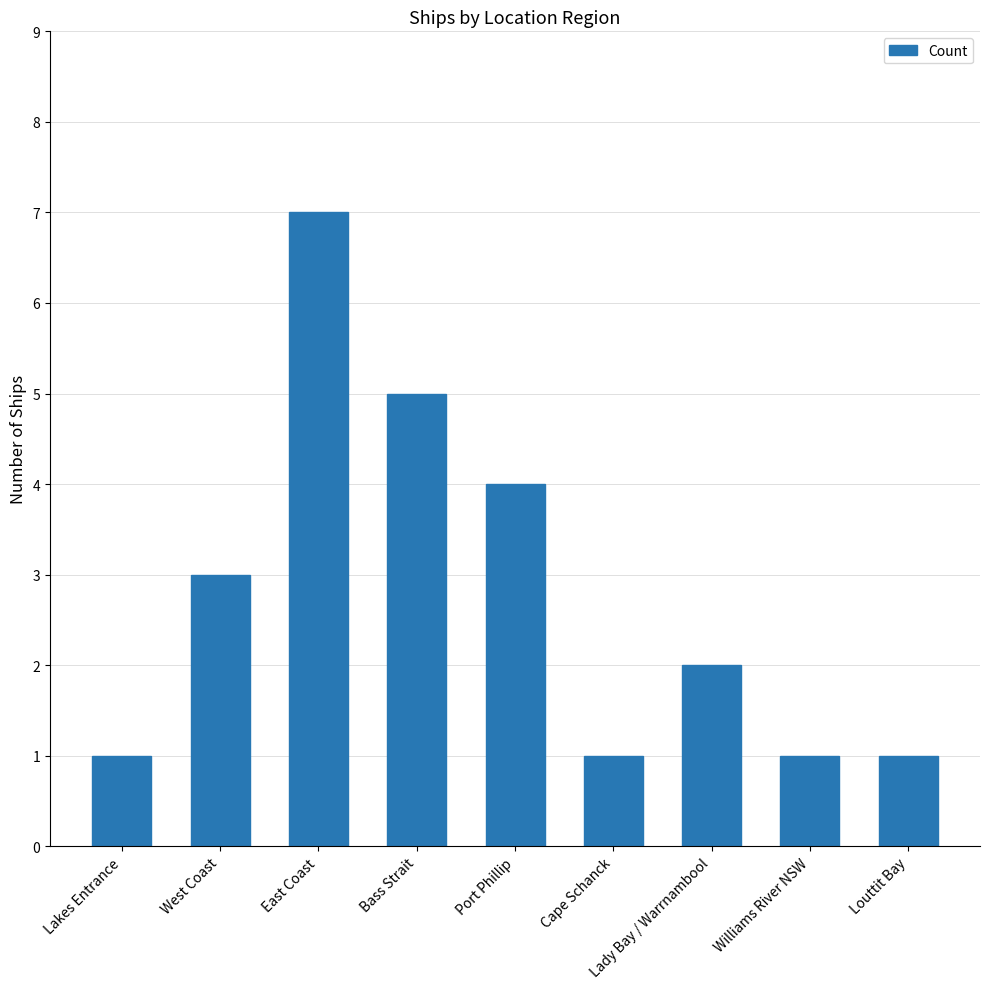

What is the change in value from West Coast to Bass Strait?

+2